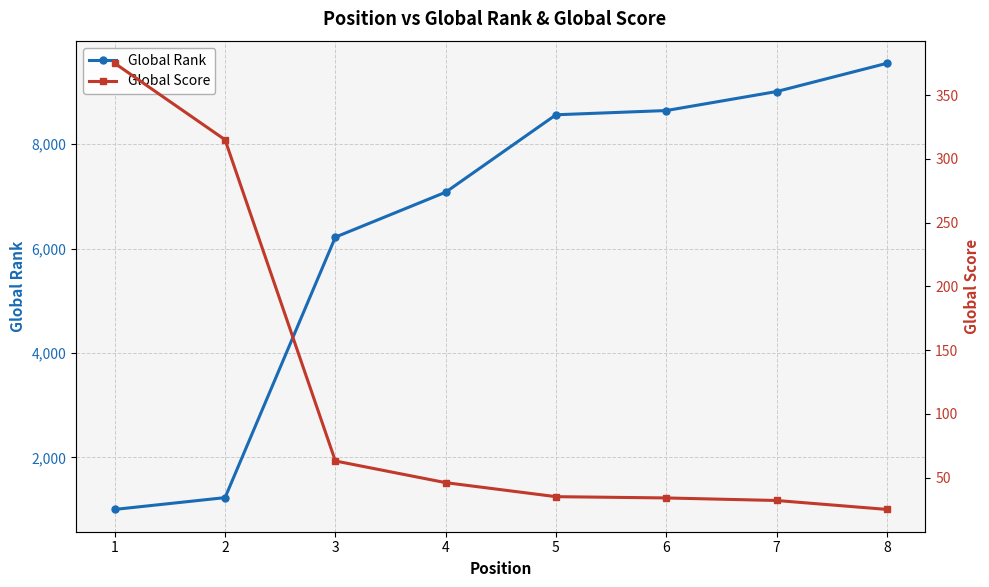

Is the value of Global Score at 4 greater than the value of Global Rank at 6?

No